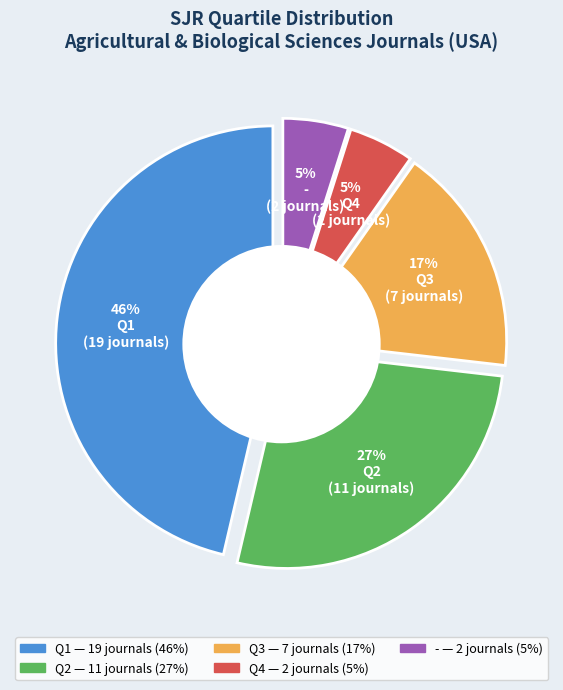

Do Q1 and Q3 together represent more than half of the pie?

Yes